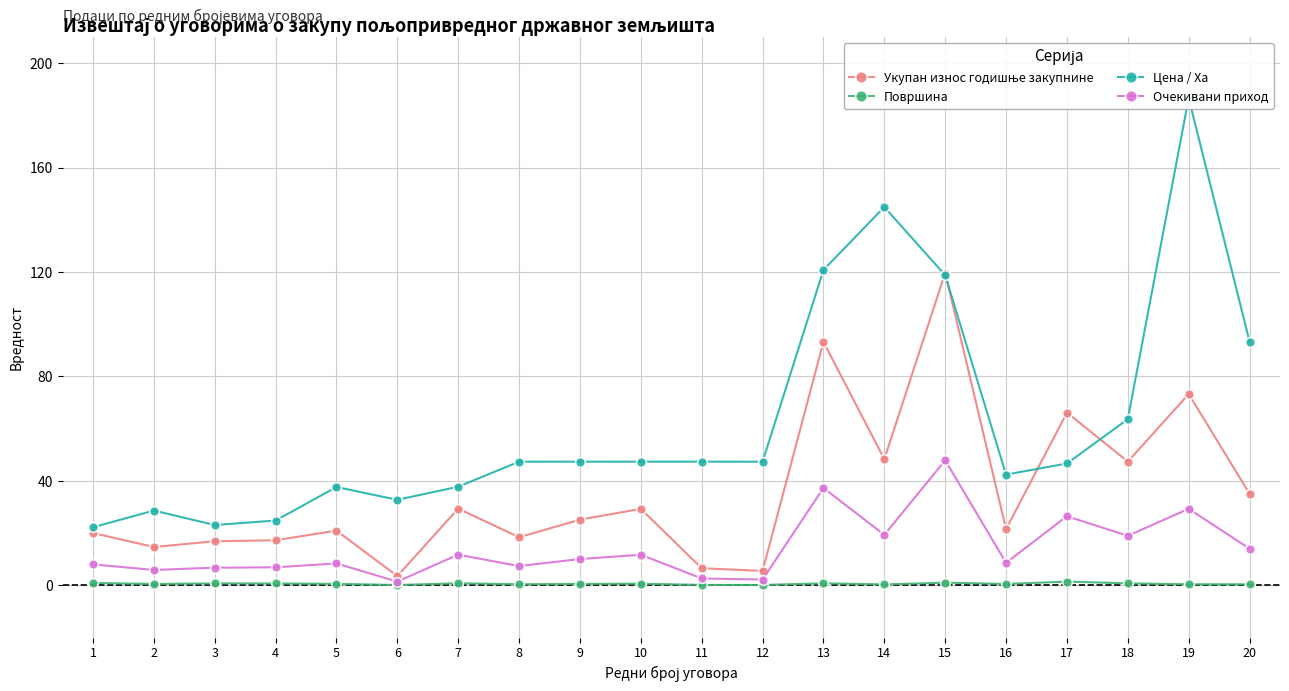

Which category has the lowest value across all series?

6